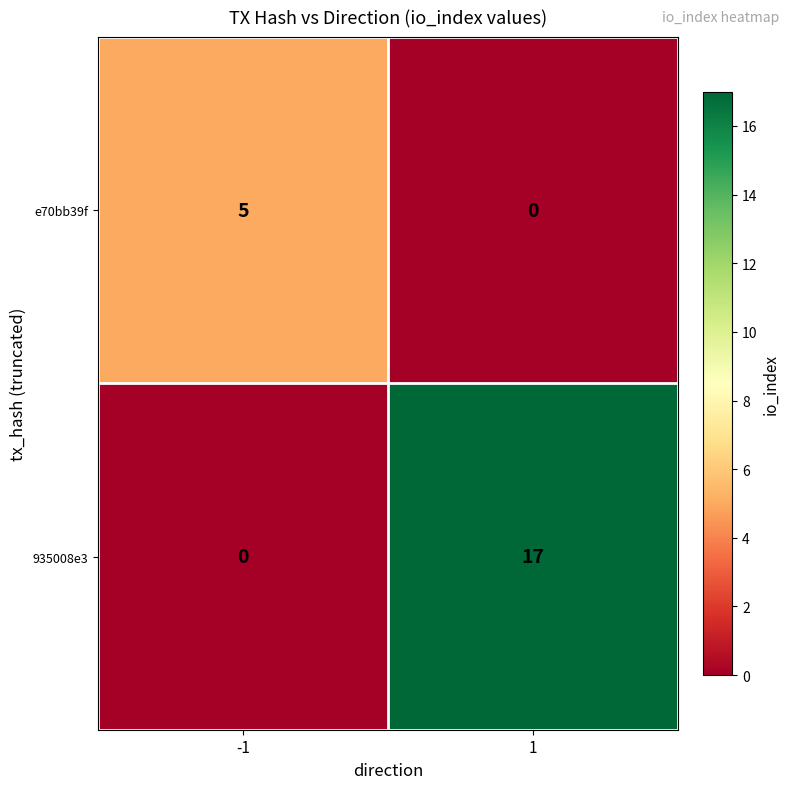

Which series has the largest range (max minus min)?

935008e3